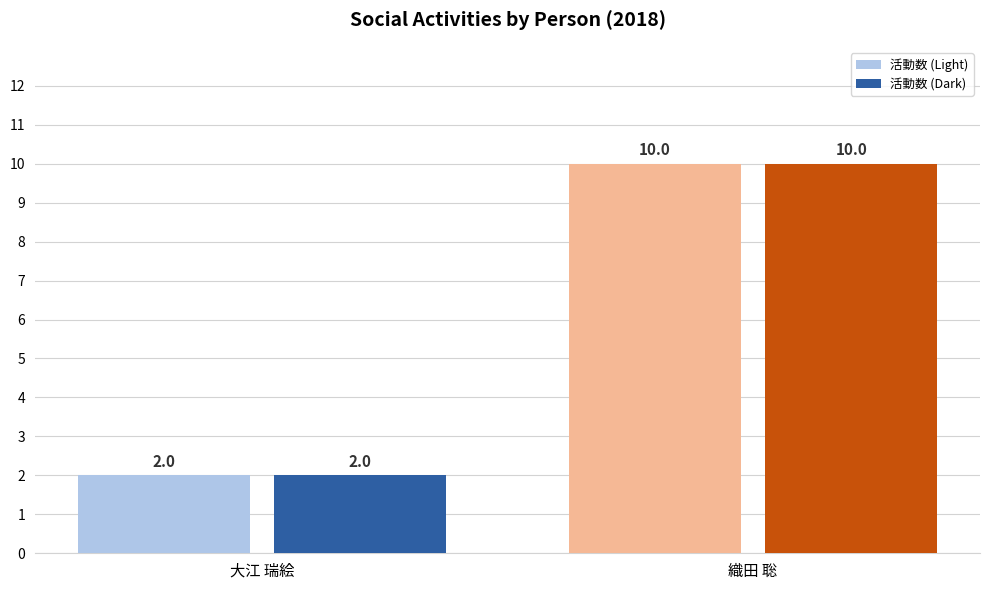

What is the label of the 2nd bar from the right?

大江 瑞絵